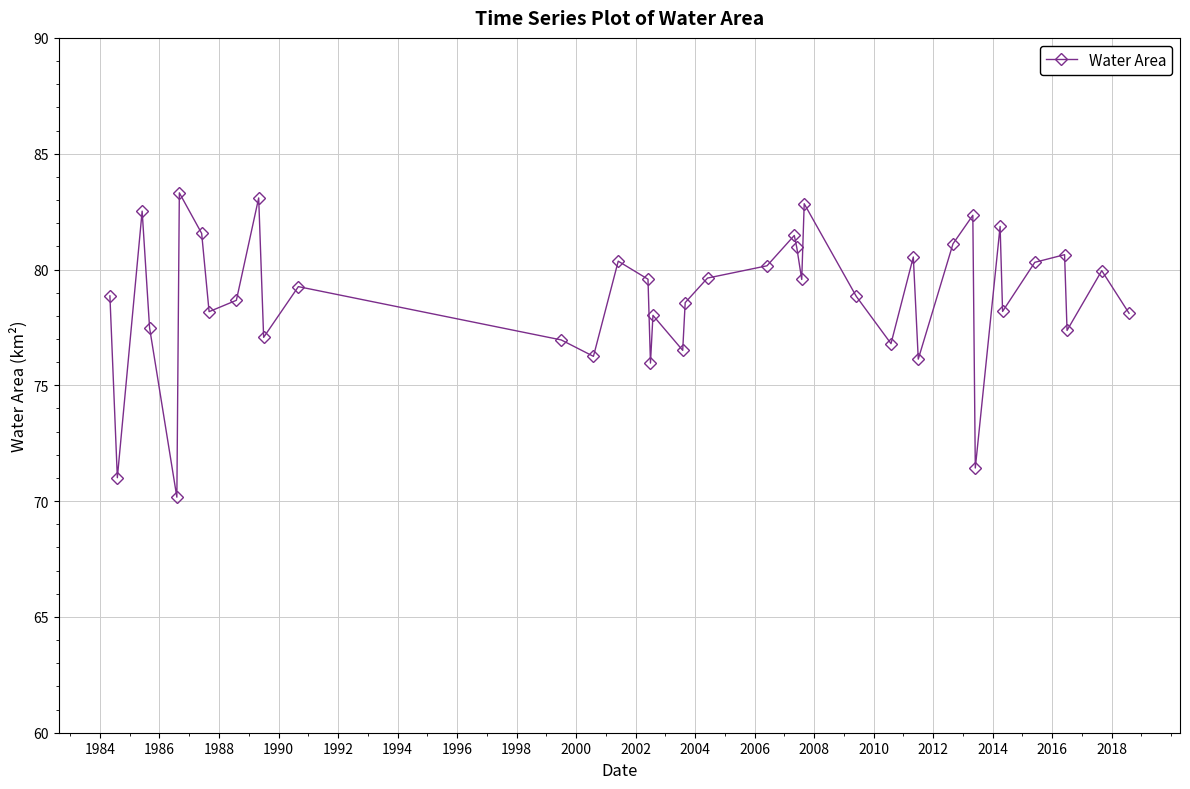

True or false: the data has more than 1 interior local peaks.

True